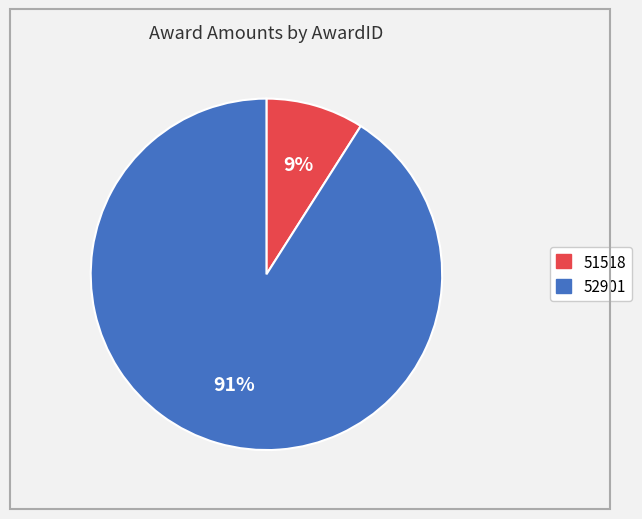

To the nearest percent, what portion does 52901 represent?

91%